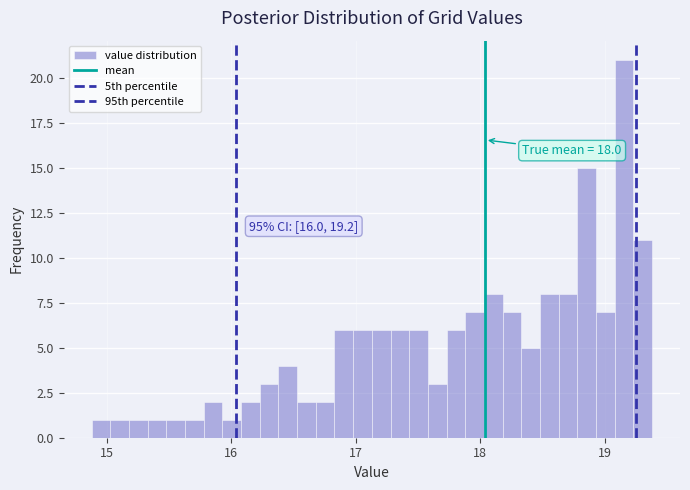

Around what value on the x-axis is the tallest bar? Give the approximate position of its centre, as read against the axis.

19.2